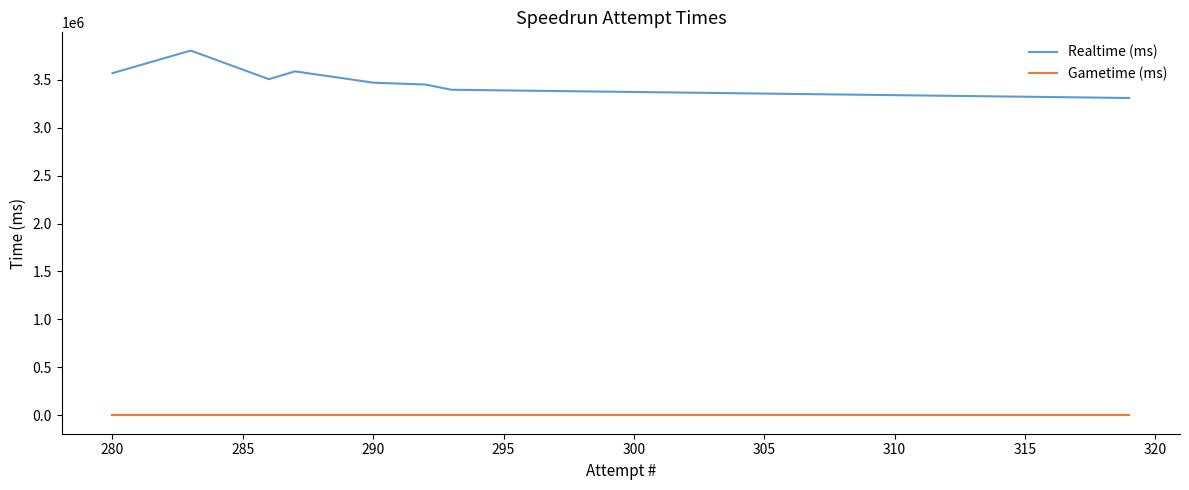

Is it true that Realtime (ms) equals 5888149 at 285?

False